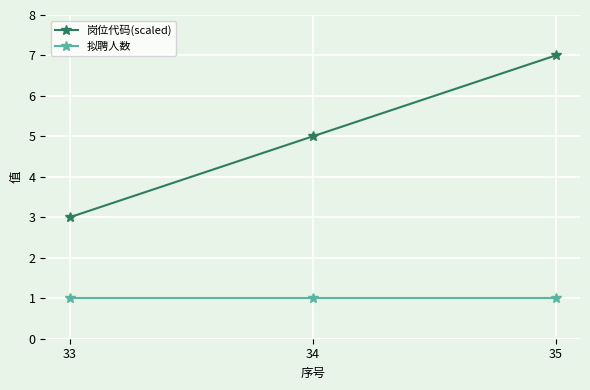

Read the 岗位代码(scaled) value at 33.

3